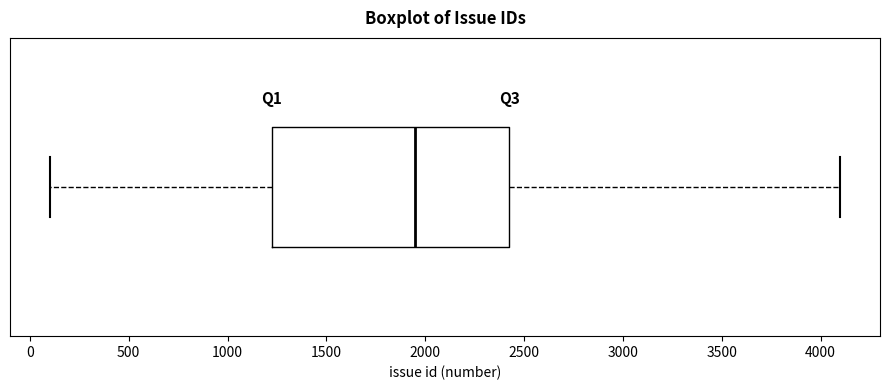

Read this box plot against the x-axis: the position of the median line, the range covered by the box, and the ends of both whiskers. The values are not printed on the chart, so give them approximately, as read against the axis.

median 1950, box 1250 to 2450, whiskers 100 to 4100